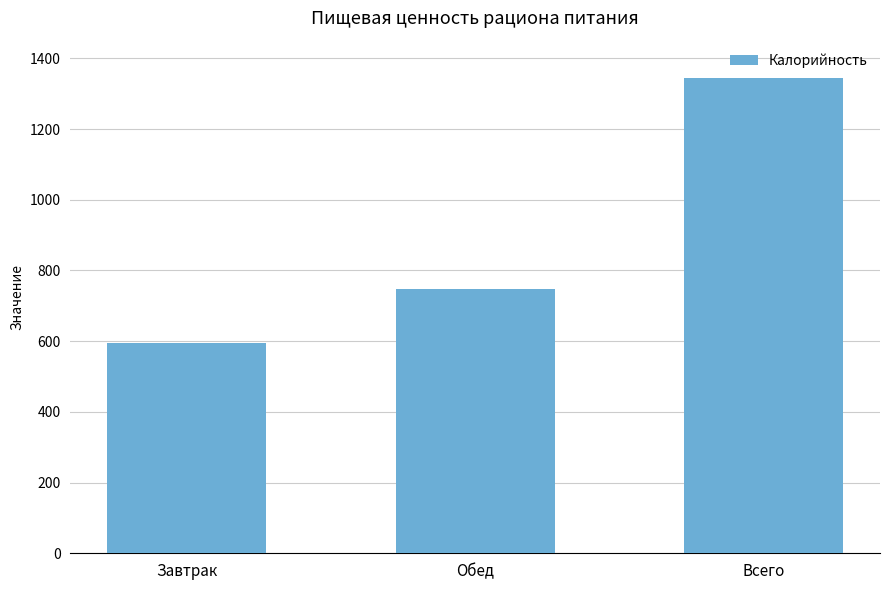

Read the value at Обед.

748.5